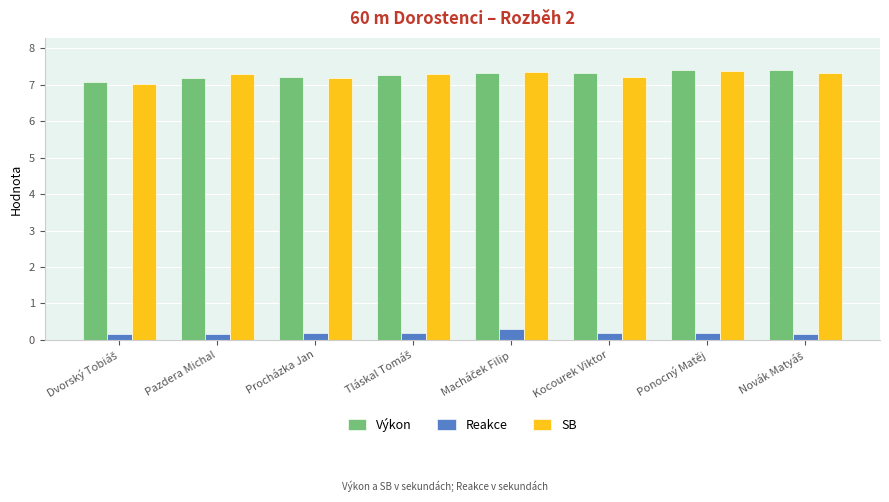

The value of Výkon at Kocourek Viktor is 7.3. True or false?

True